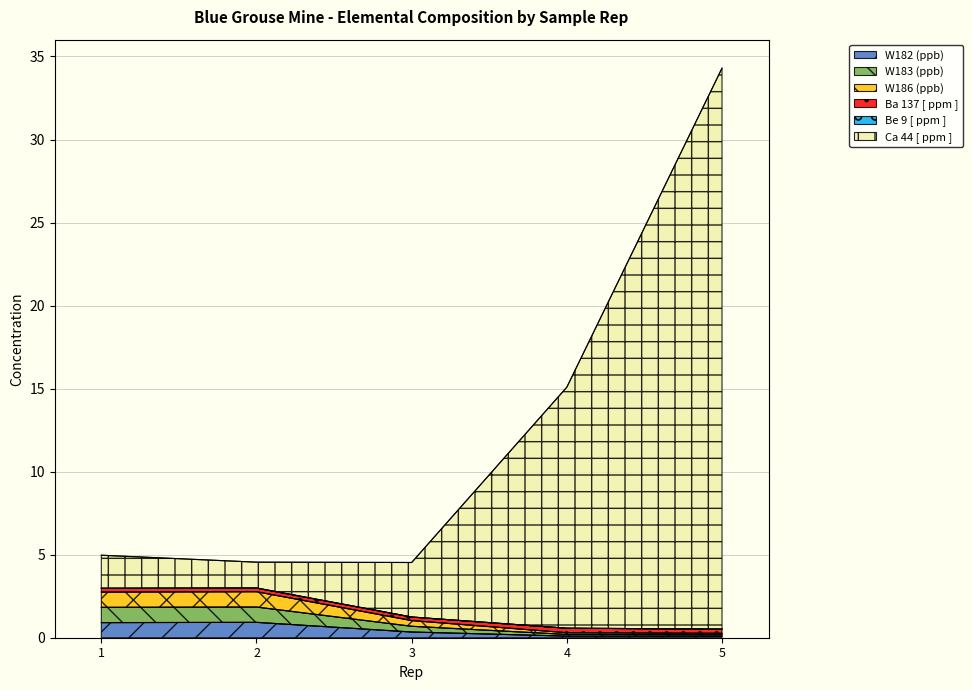

The value of Ca 44 [ ppm ] at 5 is 34.3. True or false?

True